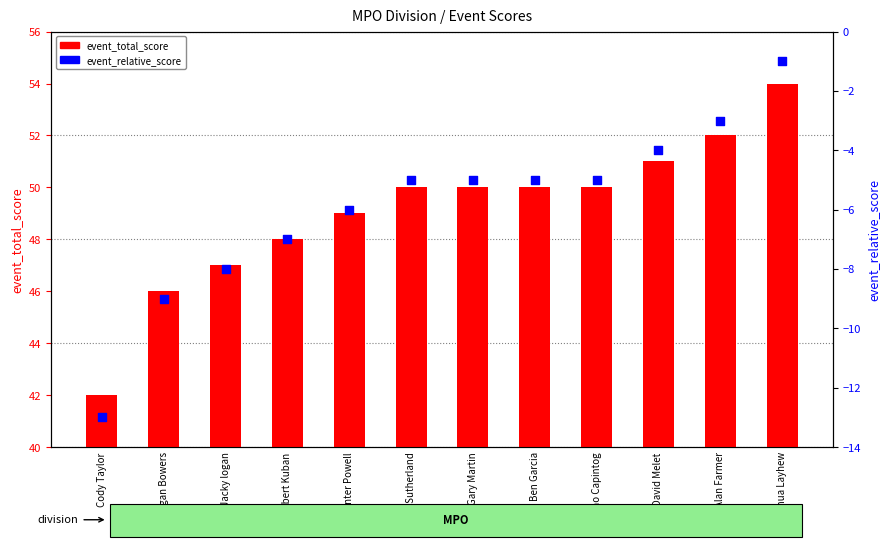

At how many categories does at least one series exceed -11?

12